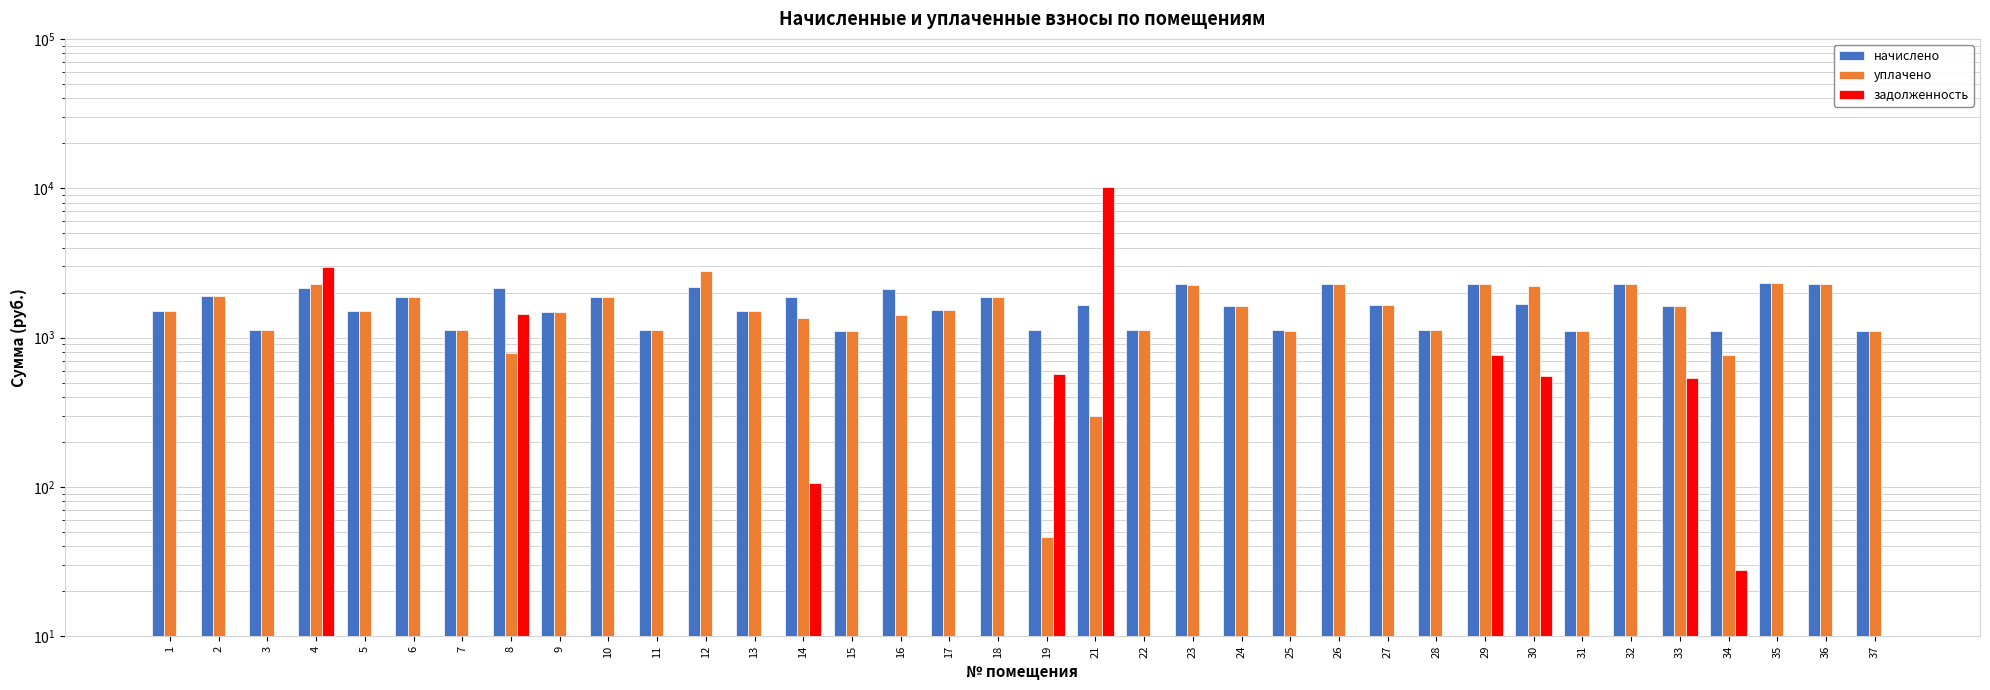

List the series in order of their peak value, lowest first.

начислено, уплачено, задолженность